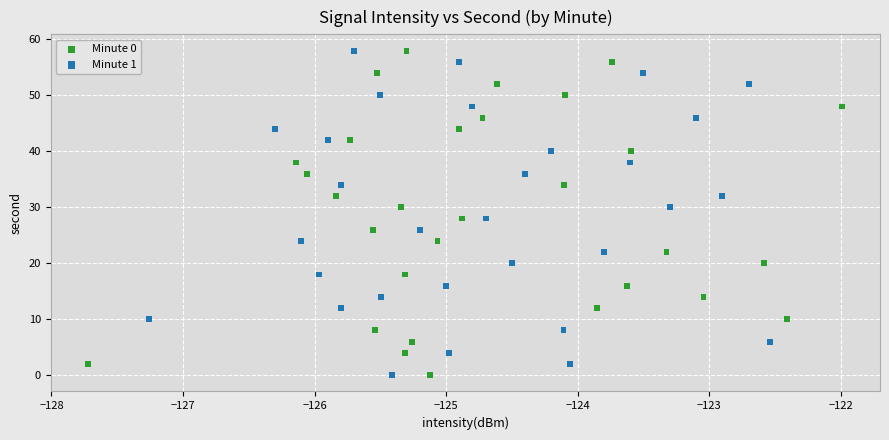

What are all the series names shown in the legend?

Minute 0, Minute 1